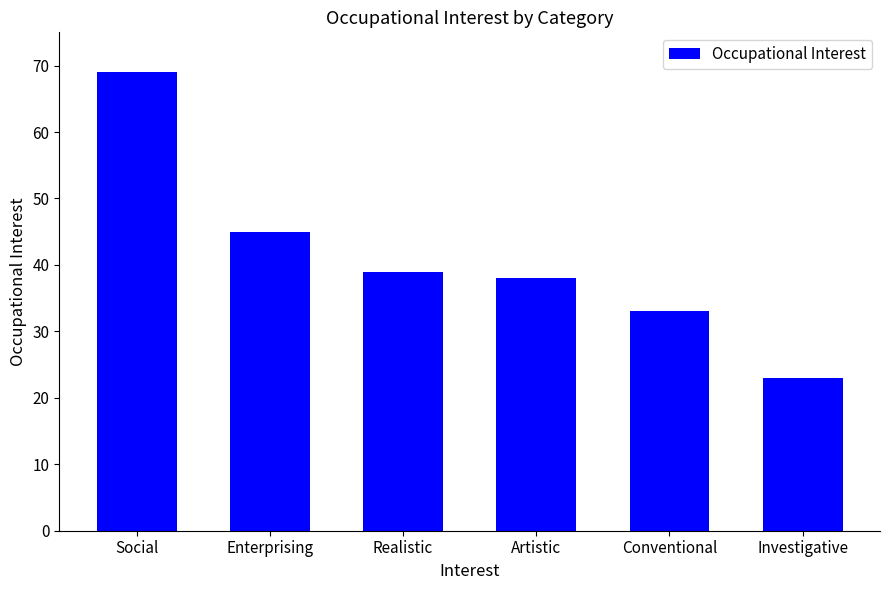

List the labels in order of value, smallest first.

Investigative, Conventional, Artistic, Realistic, Enterprising, Social